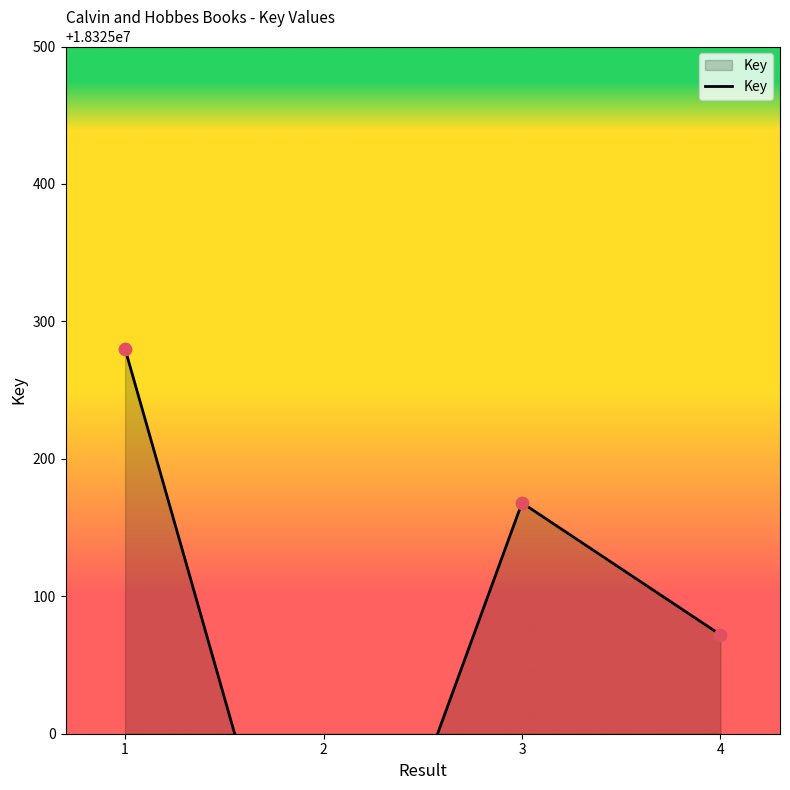

Which has a higher value, 3 or 1?

1